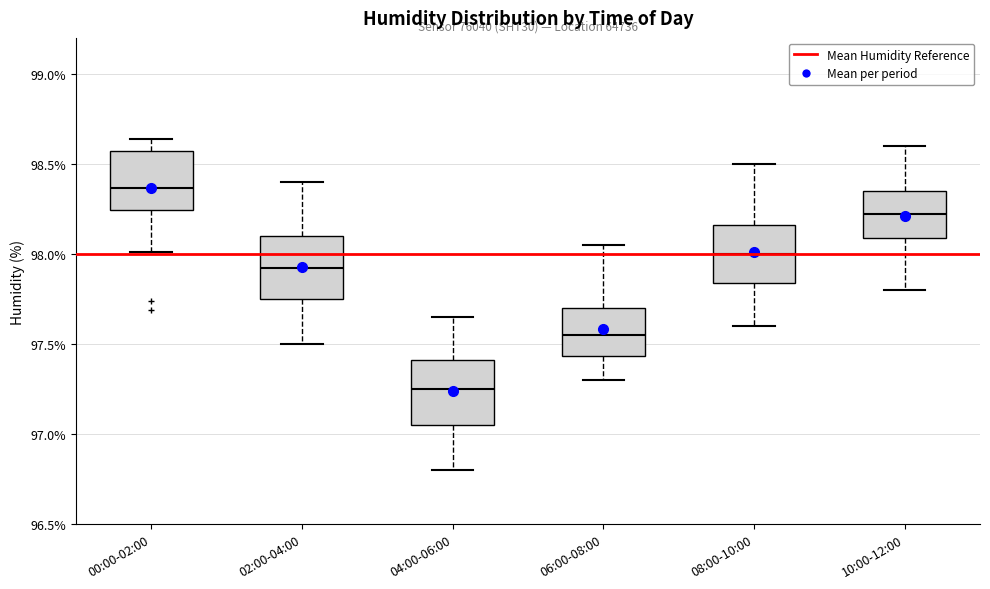

Reading left to right, transcribe this box plot: for each box, give where its median line is, the range the box spans, and where its two whiskers end, as read against the y-axis. The values are not printed on the chart, so give them approximately, as read against the axis.

00:00-02:00: median 98.35, box 98.25 to 98.55, whiskers 98.00 to 98.65
02:00-04:00: median 97.95, box 97.75 to 98.10, whiskers 97.50 to 98.40
04:00-06:00: median 97.25, box 97.05 to 97.40, whiskers 96.80 to 97.65
06:00-08:00: median 97.55, box 97.45 to 97.70, whiskers 97.30 to 98.05
08:00-10:00: median 98.00, box 97.85 to 98.15, whiskers 97.60 to 98.50
10:00-12:00: median 98.25, box 98.10 to 98.35, whiskers 97.80 to 98.60